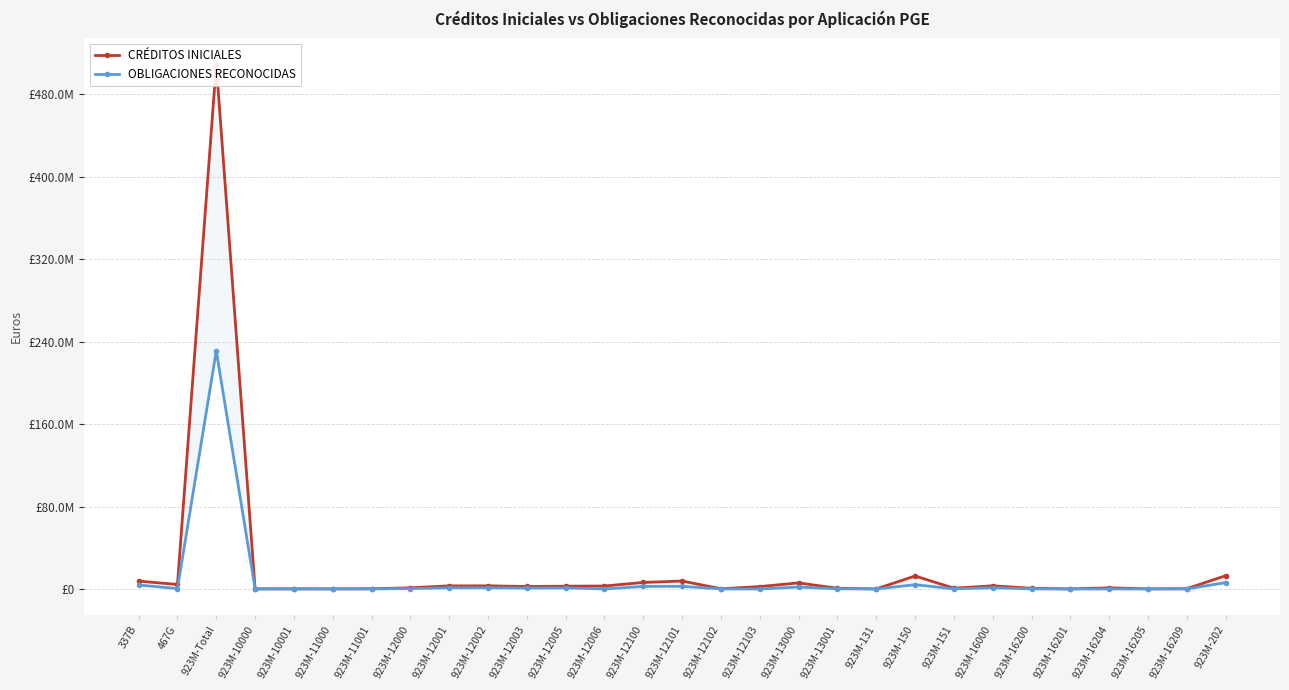

Rank the series by their maximum value, from lowest to highest.

OBLIGACIONES RECONOCIDAS, CRÉDITOS INICIALES